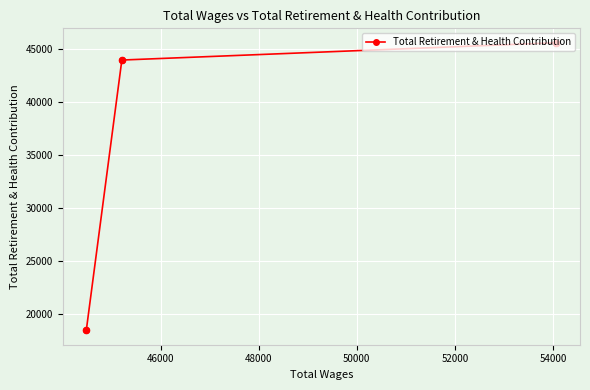

What is the greatest value displayed?

45572